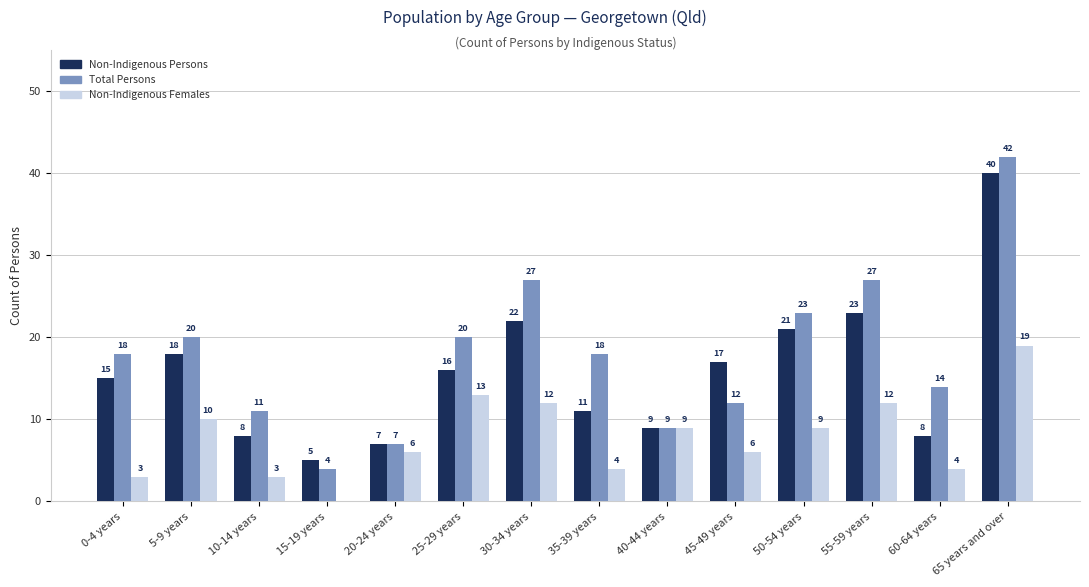

True or false: Total Persons has a value of 9 at 50-54 years.

False